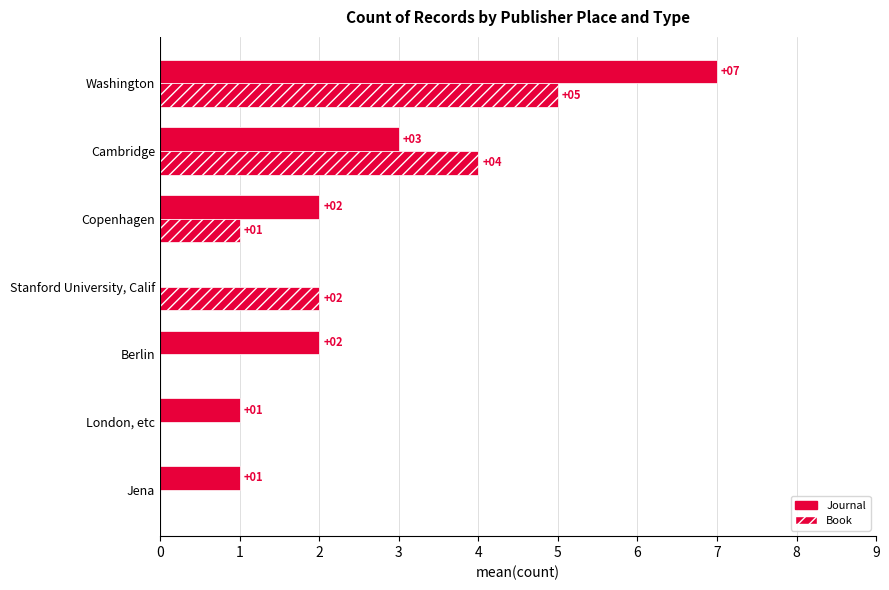

How many positive values does the Book series have?

4